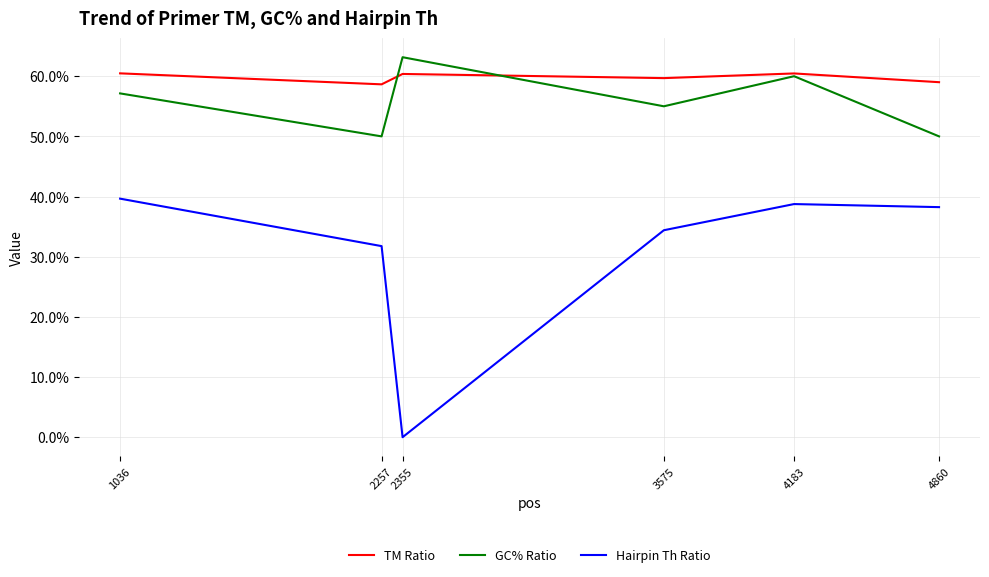

What is the highest value of the TM Ratio series?

60.5